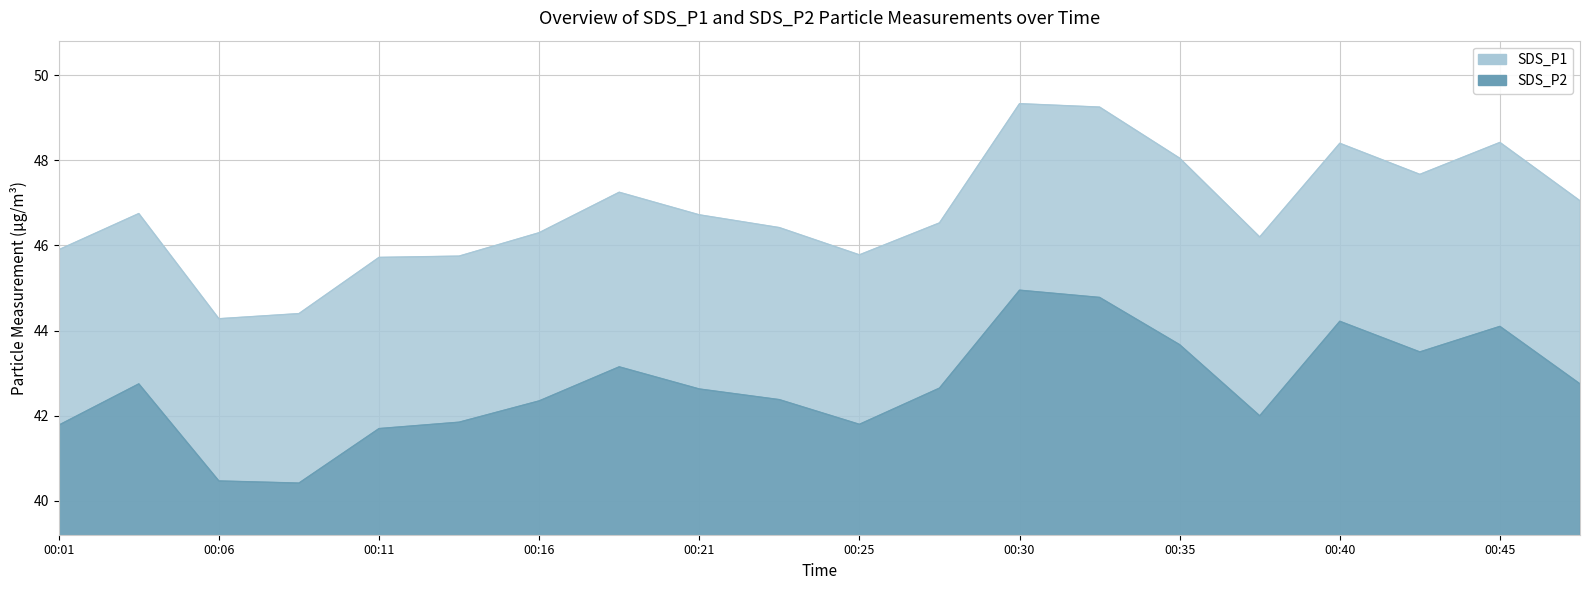

Reading right to left, what are all the values shown in this chart?

SDS_P1: 47.0	48.4	47.7	48.4	46.2	48.0	49.2	49.3	46.5	45.8	46.4	46.7	47.2	46.3	45.8	45.7	44.4	44.3	46.8	45.9
SDS_P2: 42.8	44.1	43.5	44.2	42.0	43.7	44.8	45.0	42.6	41.8	42.4	42.6	43.1	42.4	41.9	41.7	40.4	40.5	42.8	41.8